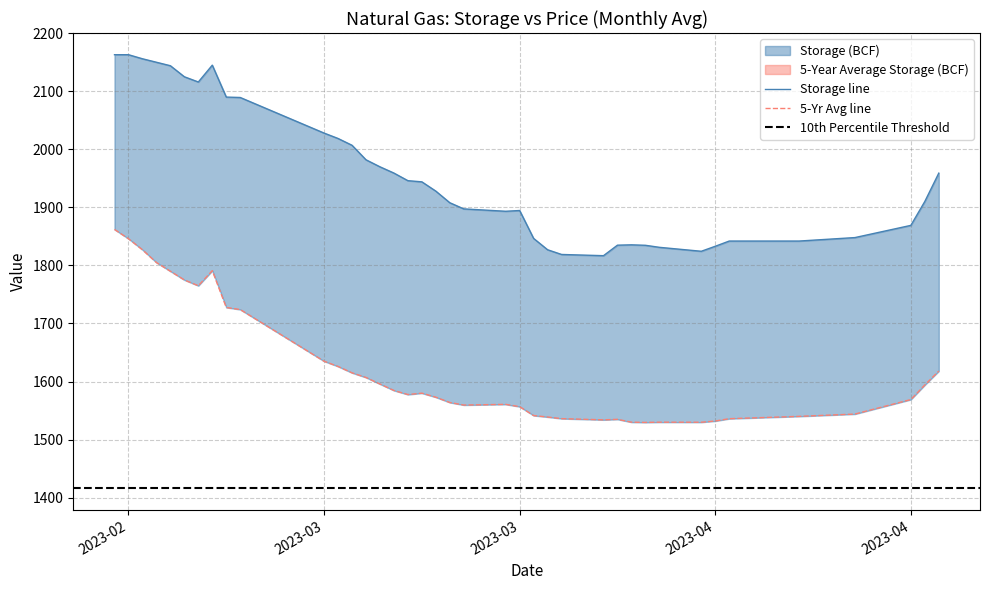

What is the minimum value for Storage (BCF)?

1816.8